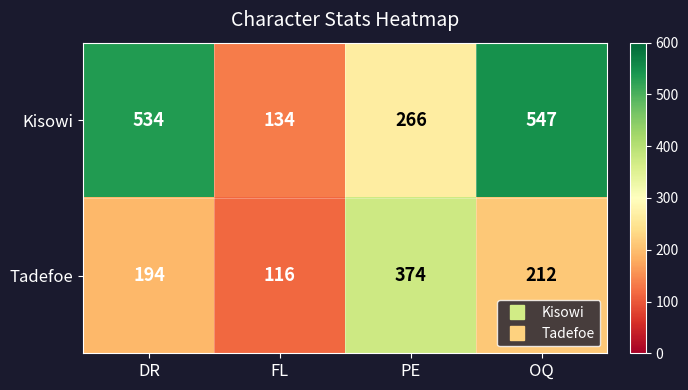

Reading left to right, list all the values displayed in this chart.

Kisowi: 534	134	266	547
Tadefoe: 194	116	374	212